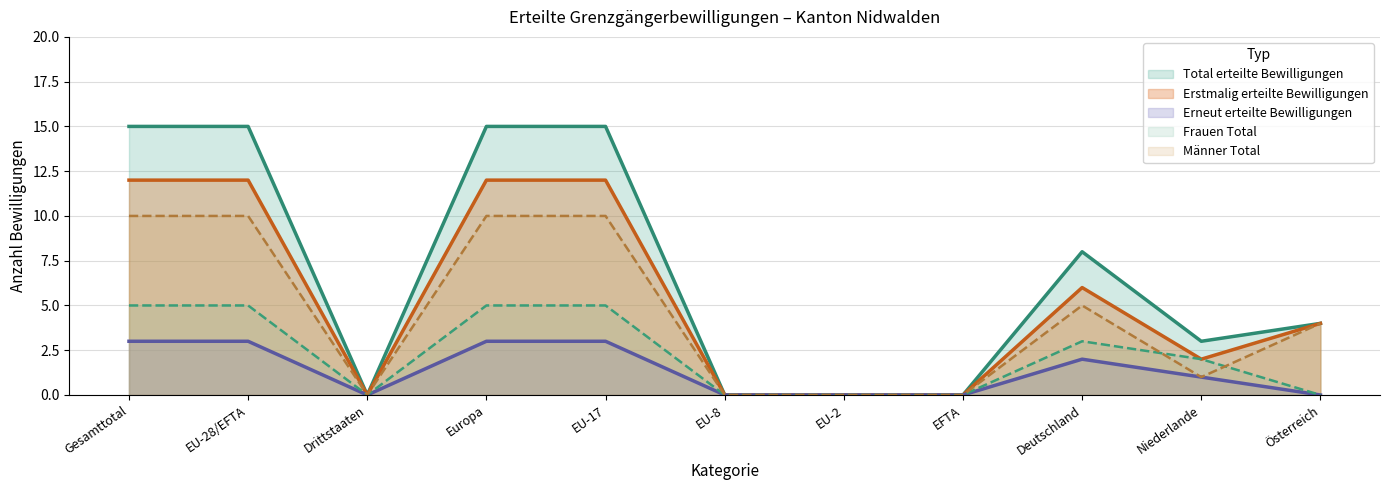

How many values in the Männer Total series exceed 4?

5